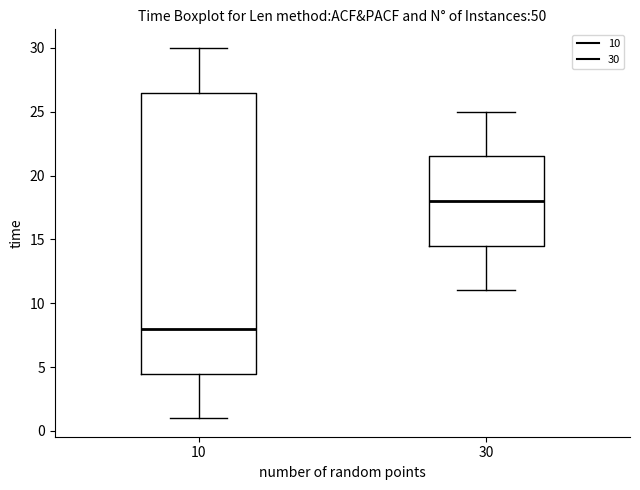

Reading left to right, read every box against the y-axis: the position of its median line, the range the box covers, and the ends of its whiskers. The values are not printed on the chart, so give them approximately, as read against the axis.

10: median 8.0, box 4.5 to 26.5, whiskers 1.0 to 30.0
30: median 18.0, box 14.5 to 21.5, whiskers 11.0 to 25.0